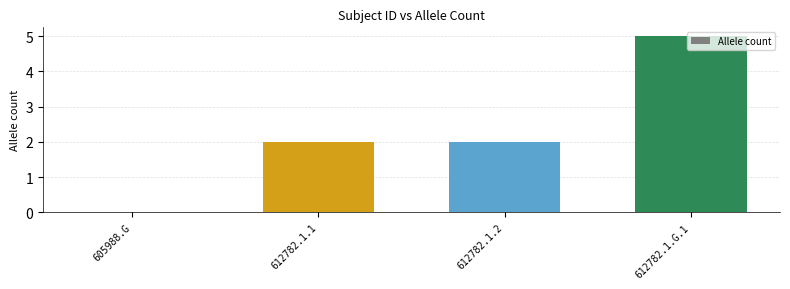

How many values are above zero?

3